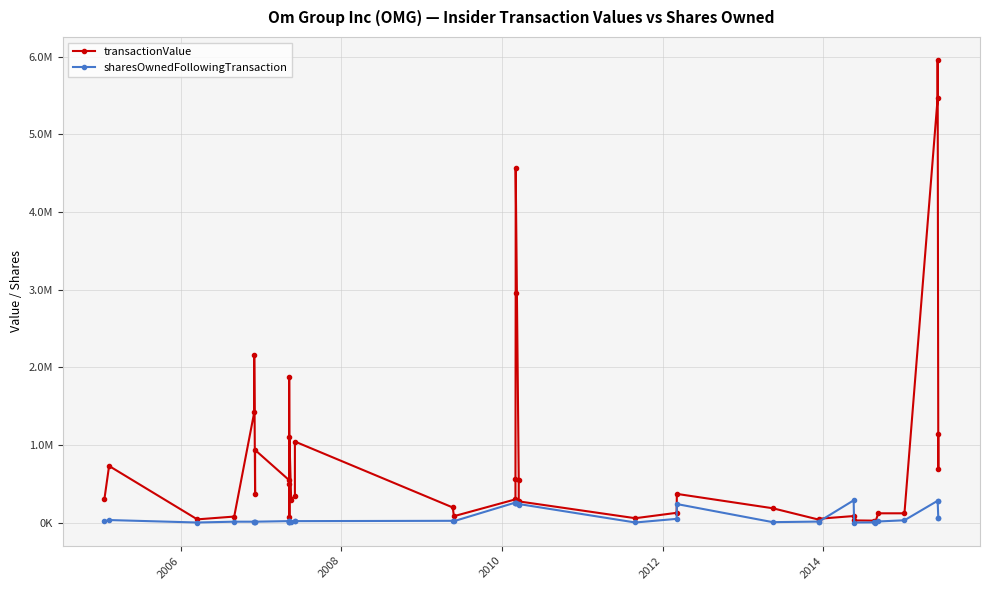

At how many categories does at least one series exceed 1585307?

6